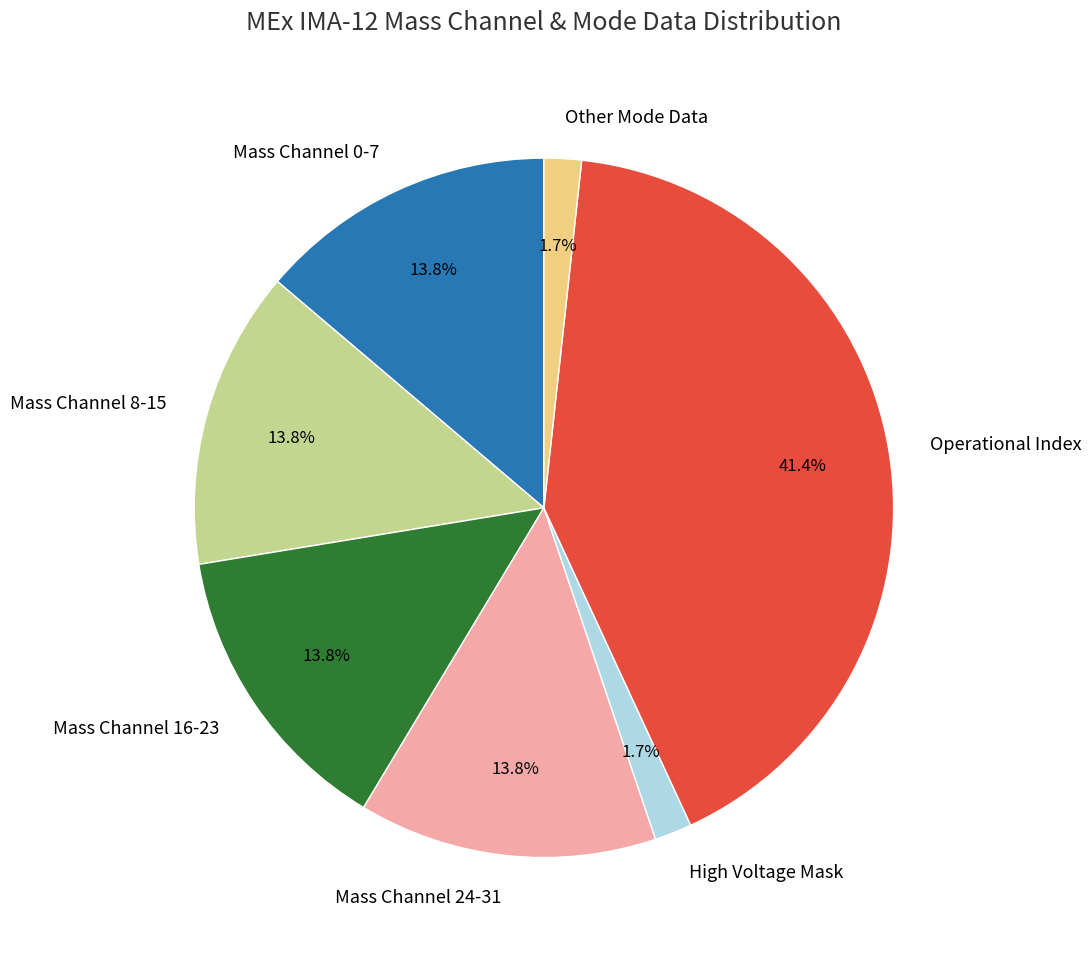

To the nearest percent, what percentage of the pie is Operational Index?

41%